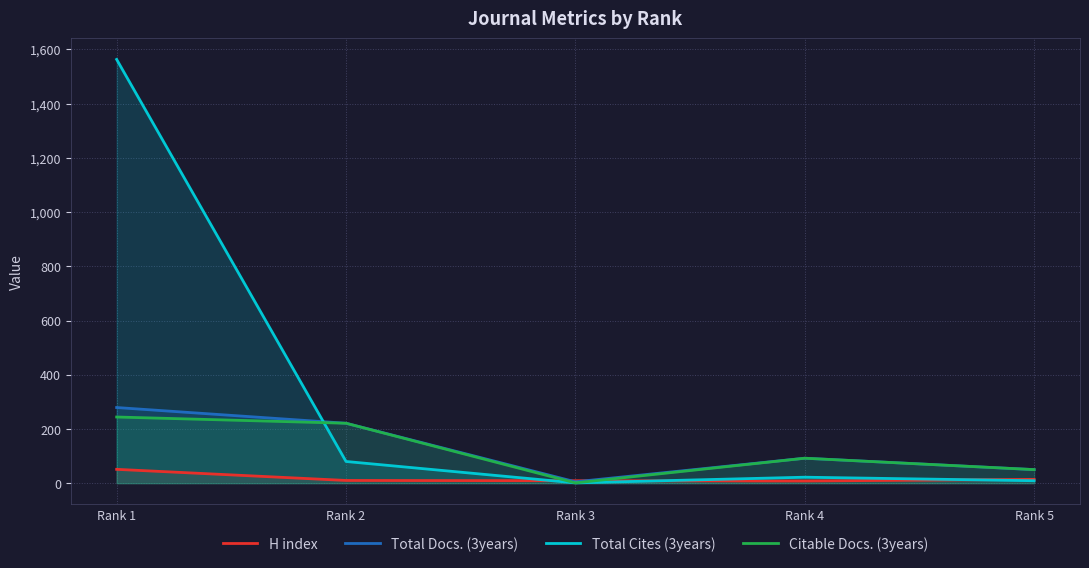

Does the chart display data point markers on the line(s)?

No